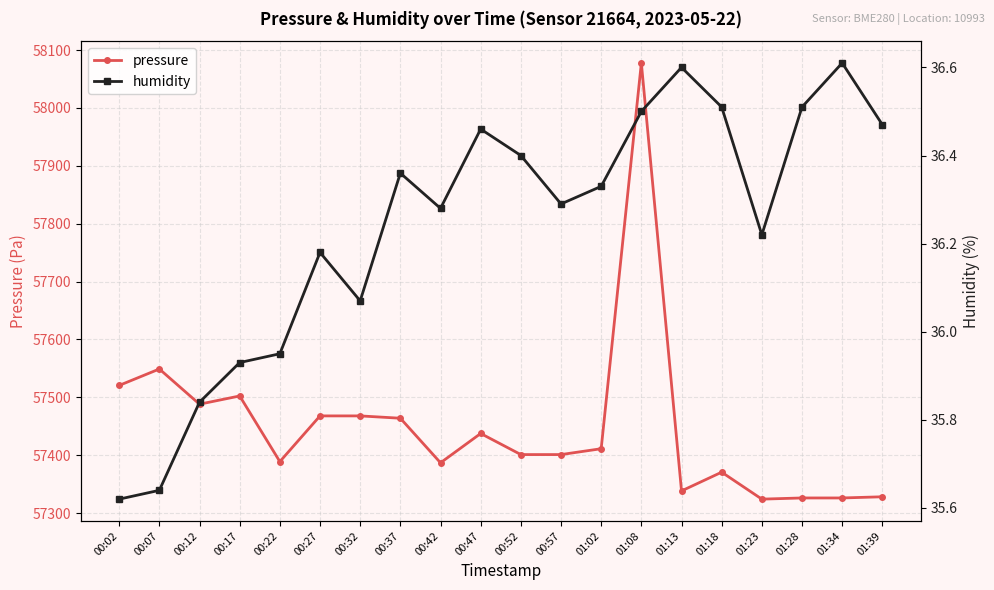

List the series in order of their overall mean, lowest first.

humidity, pressure